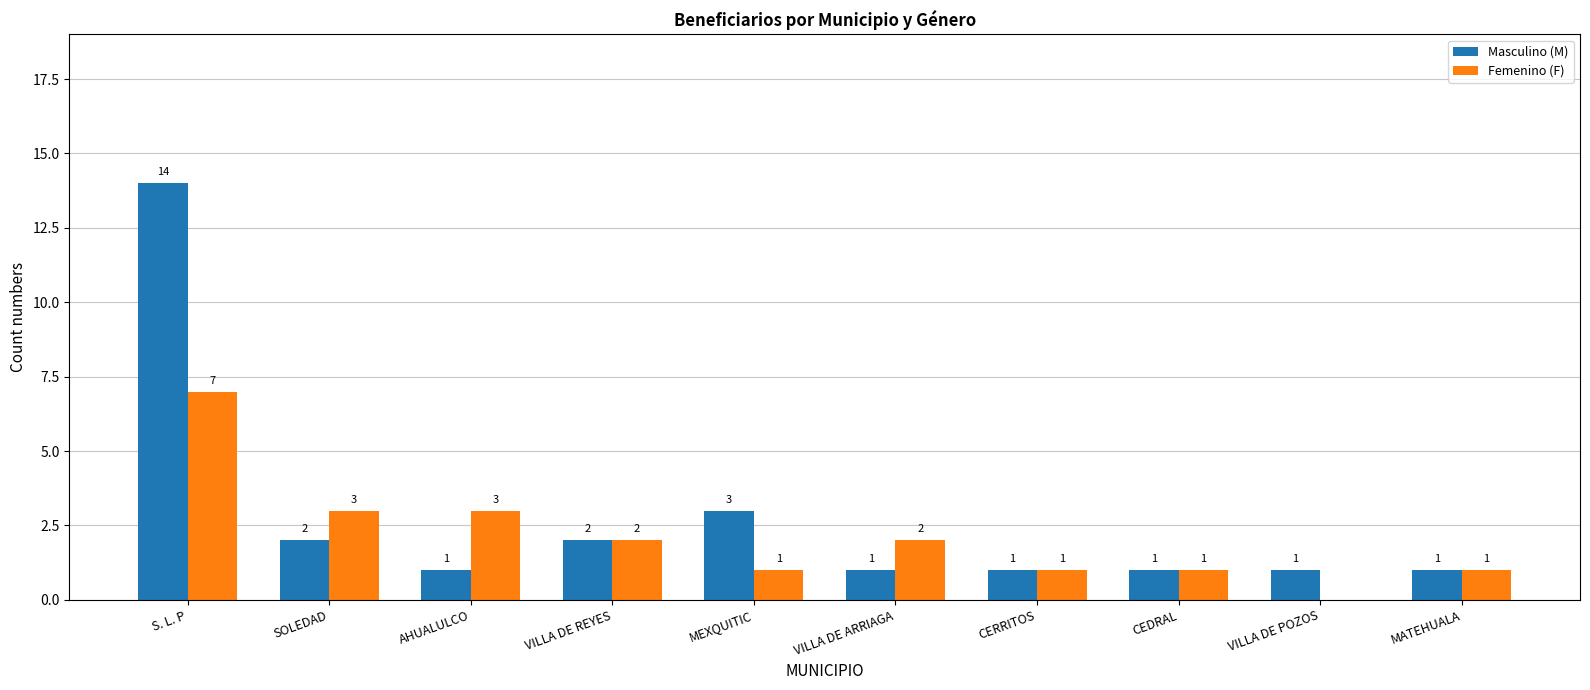

What value does the Masculino (M) series have at S. L. P, to the nearest 5?

15